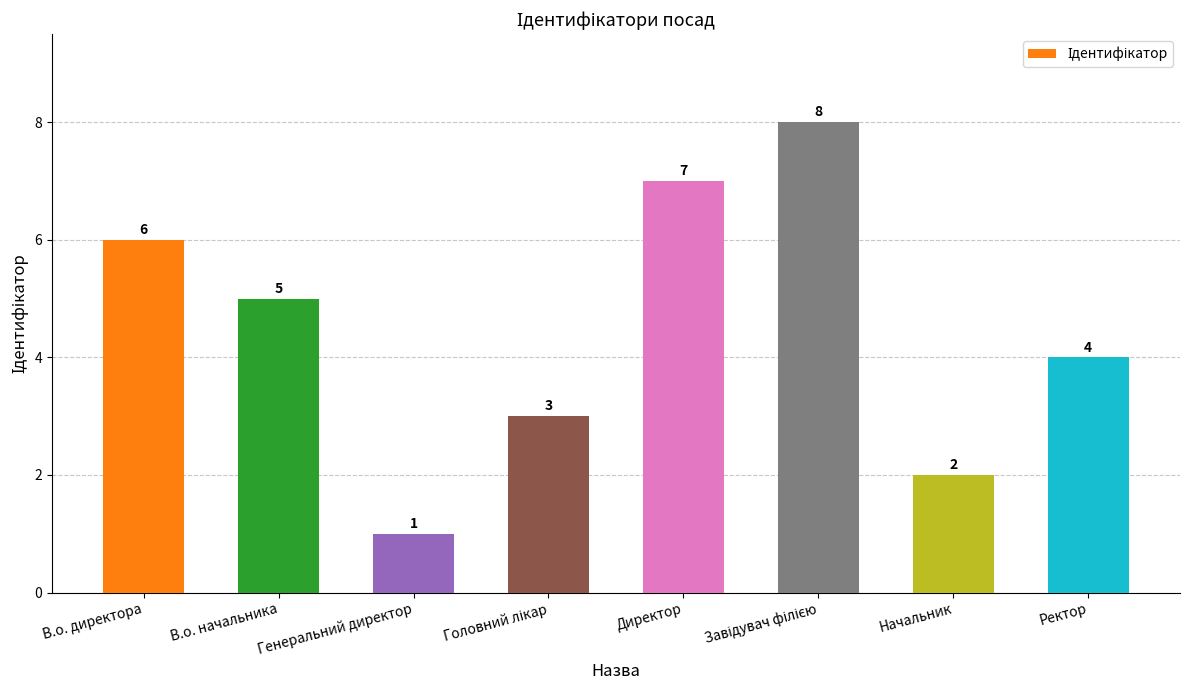

What is the ratio of the value at Ректор to the value at Директор?

0.6